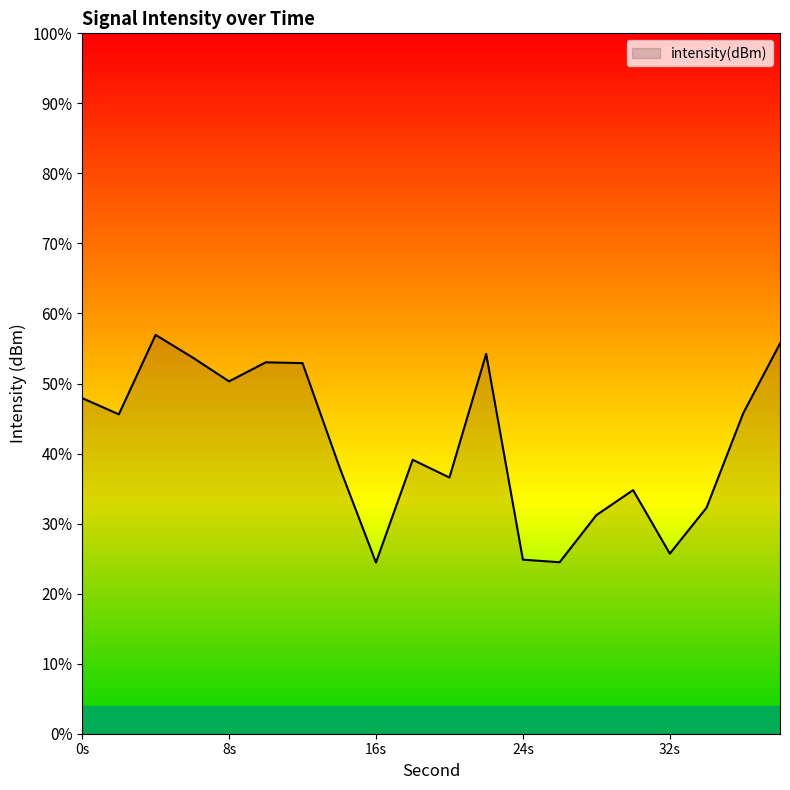

What is the smallest value displayed?

24.4